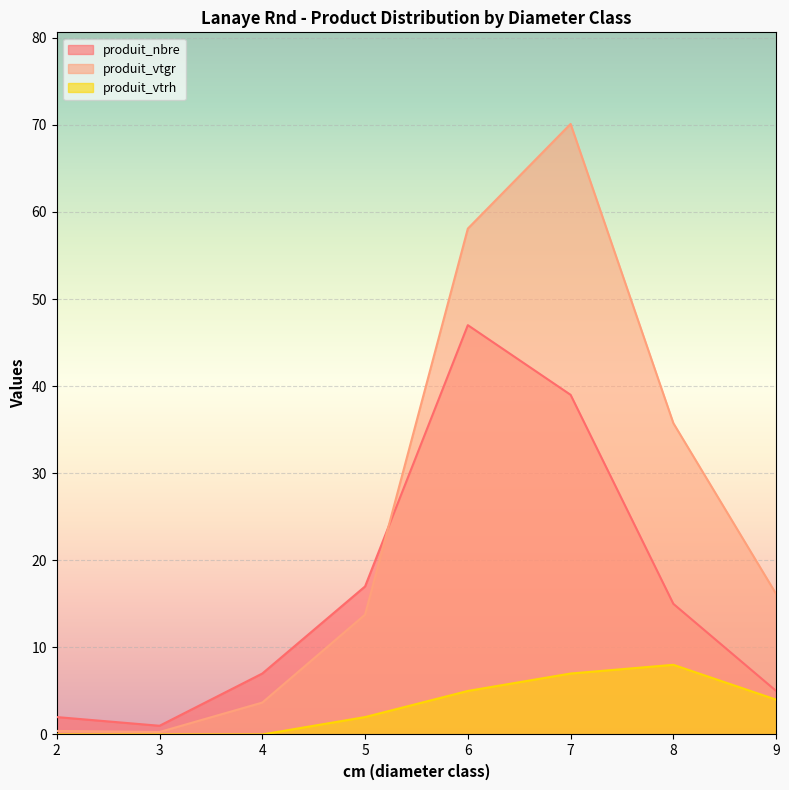

Is it true that produit_vtrh equals 6.6 at 9?

False